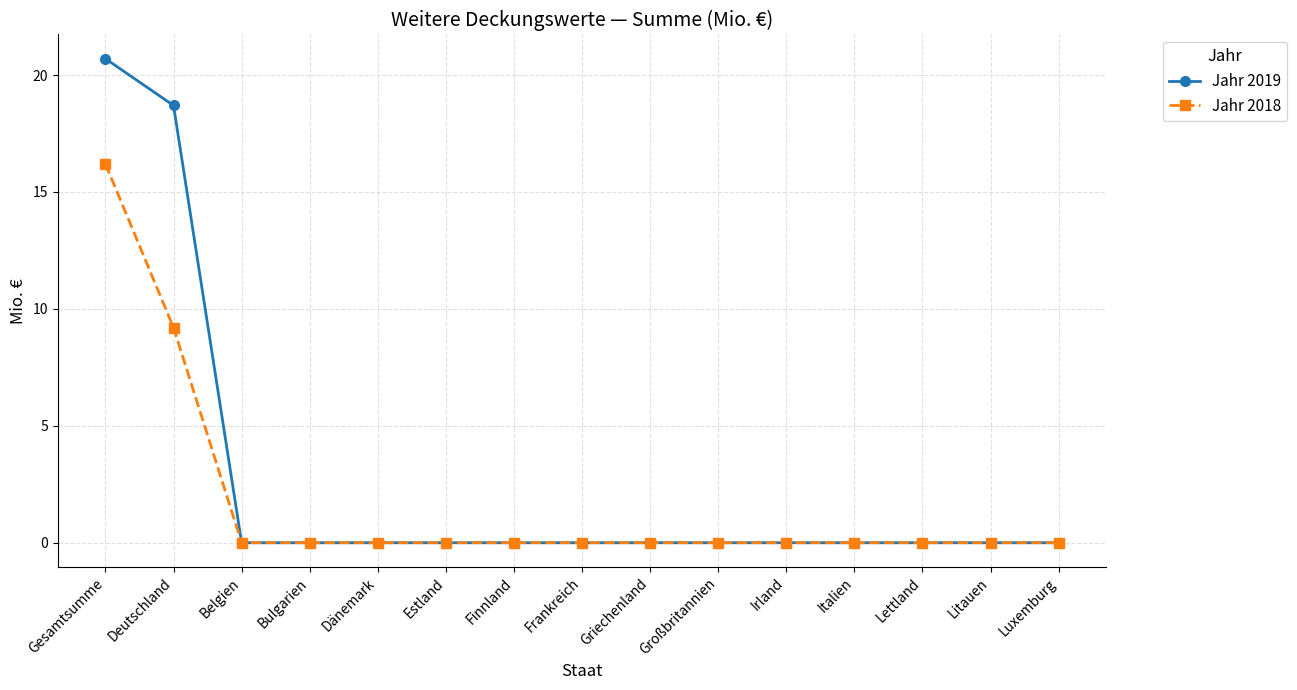

The Jahr 2018 series shows 0.0 at Finnland. True or false?

True